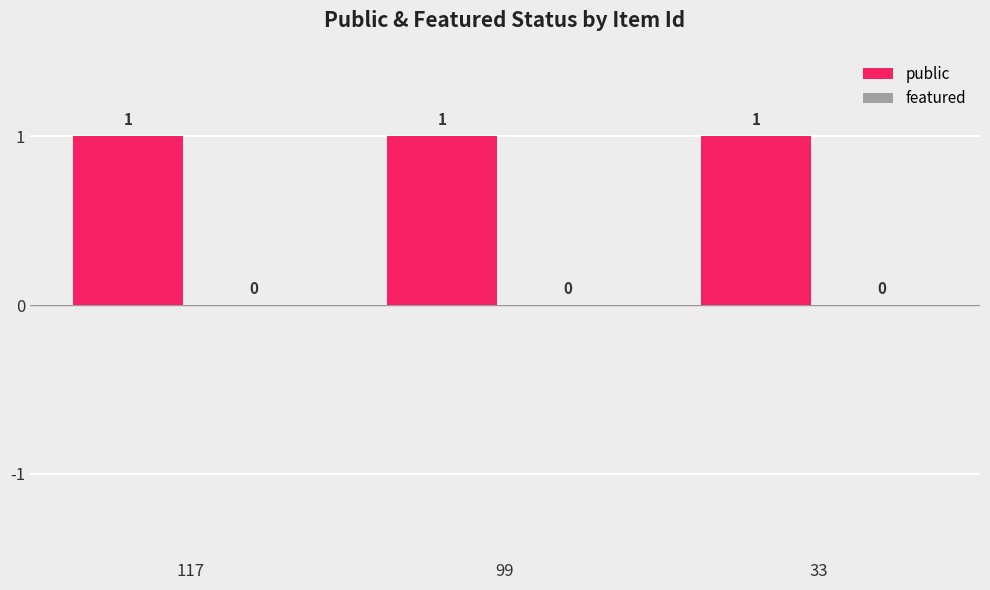

What is the maximum value for public?

1